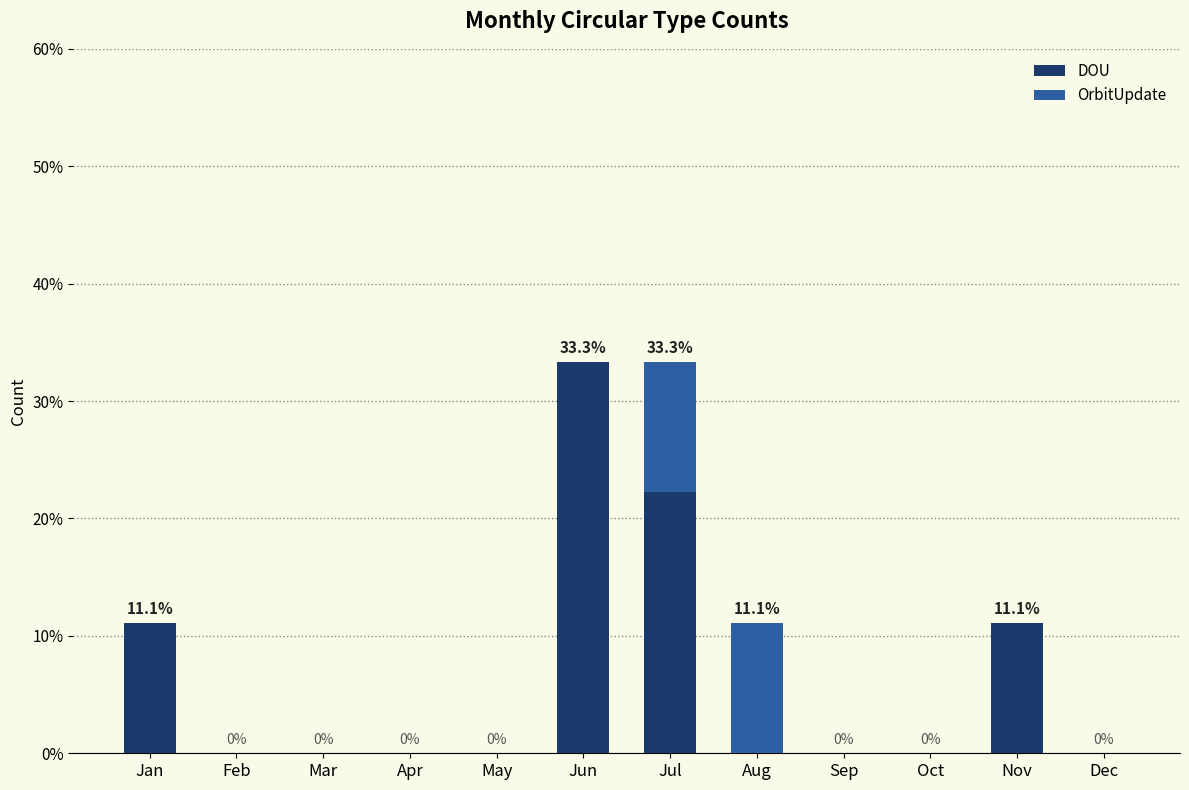

How many values in DOU are above zero?

4